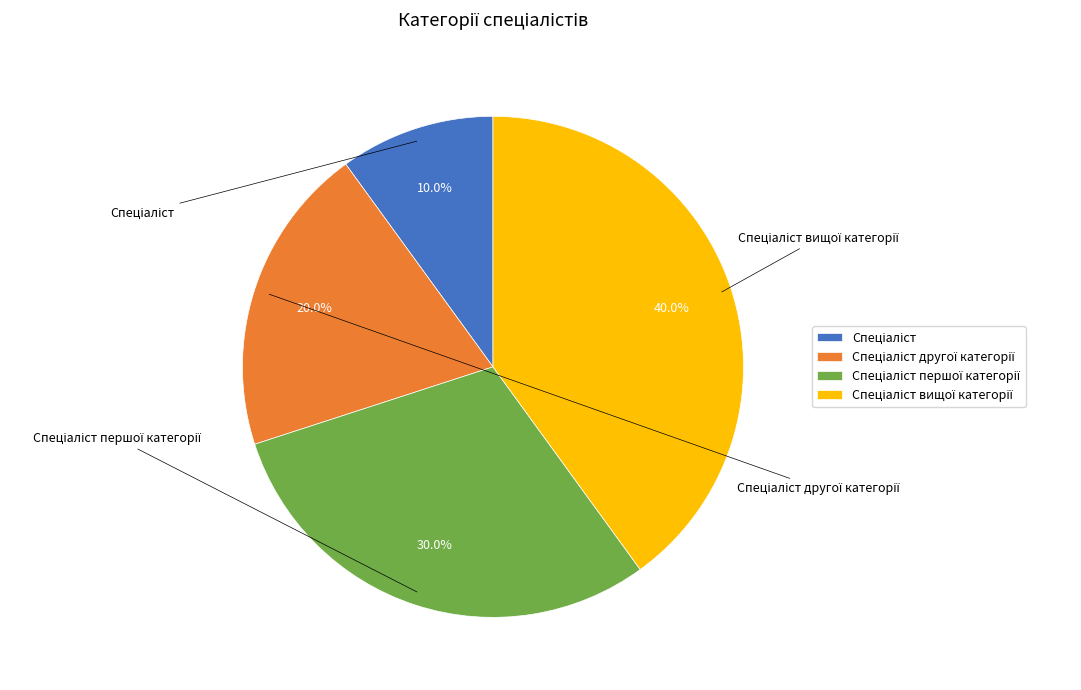

Is there a majority slice in this chart?

No